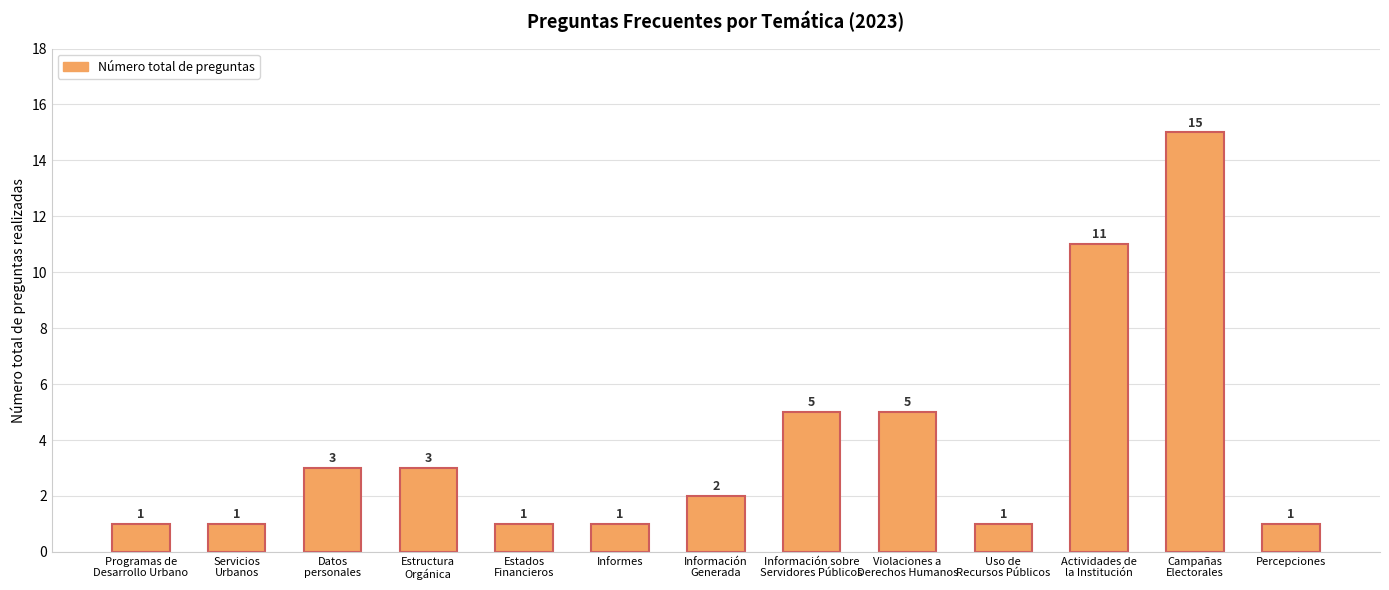

Approximately how many times larger is the value at Actividades de
la Institución compared to Campañas
Electorales?

0.7